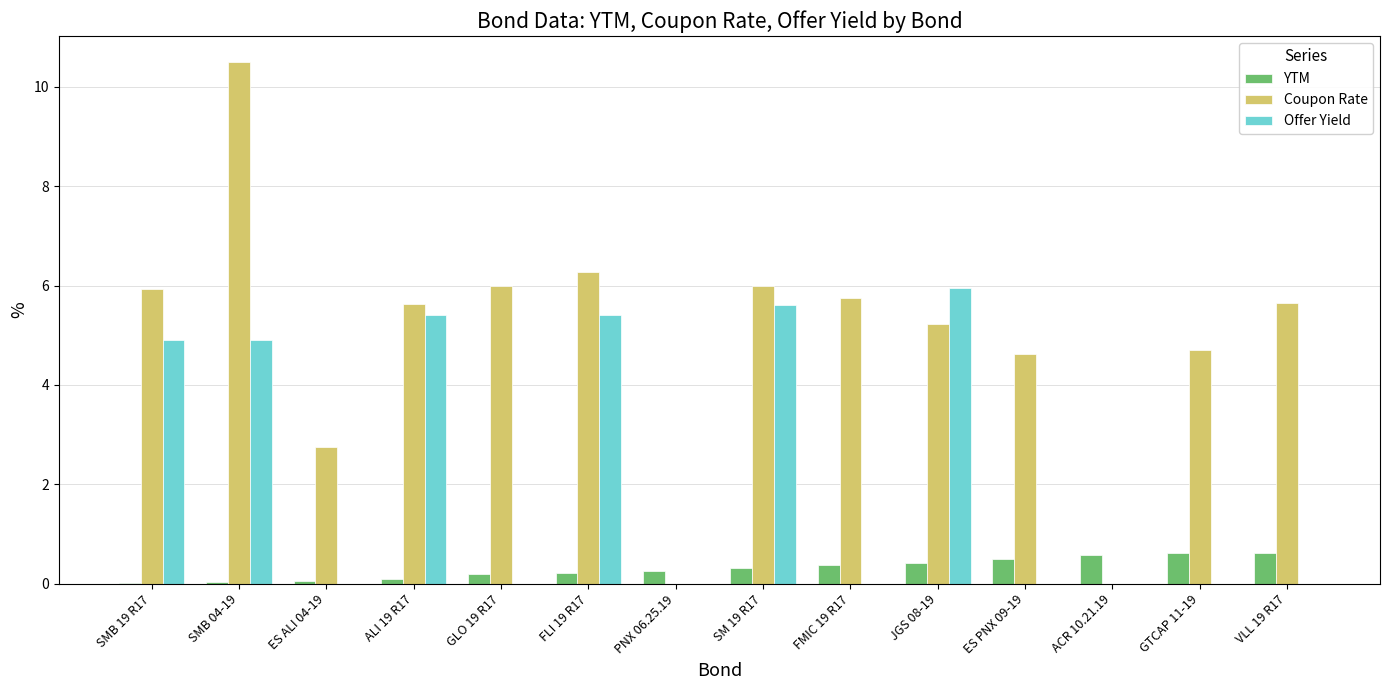

At which category is the sum across all series the highest?

SMB 04-19